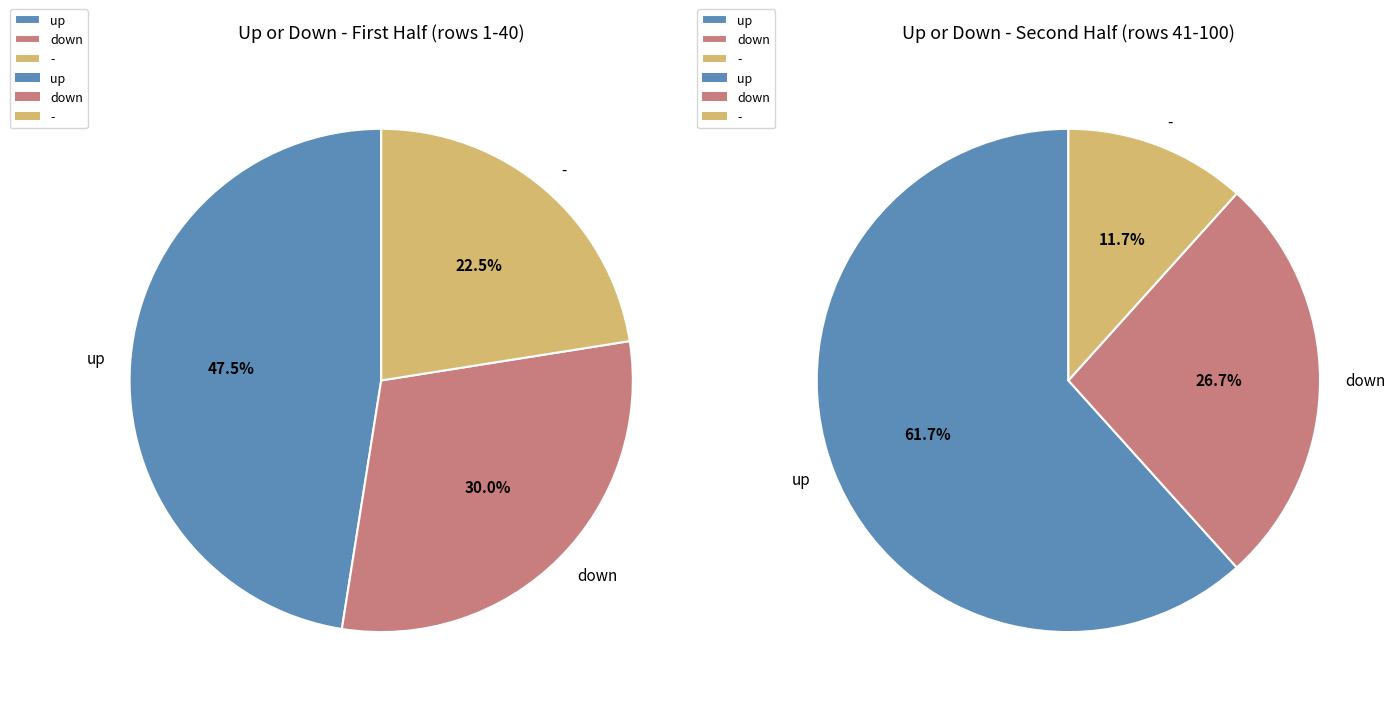

The down slice represents 28% of the pie. True or false?

True